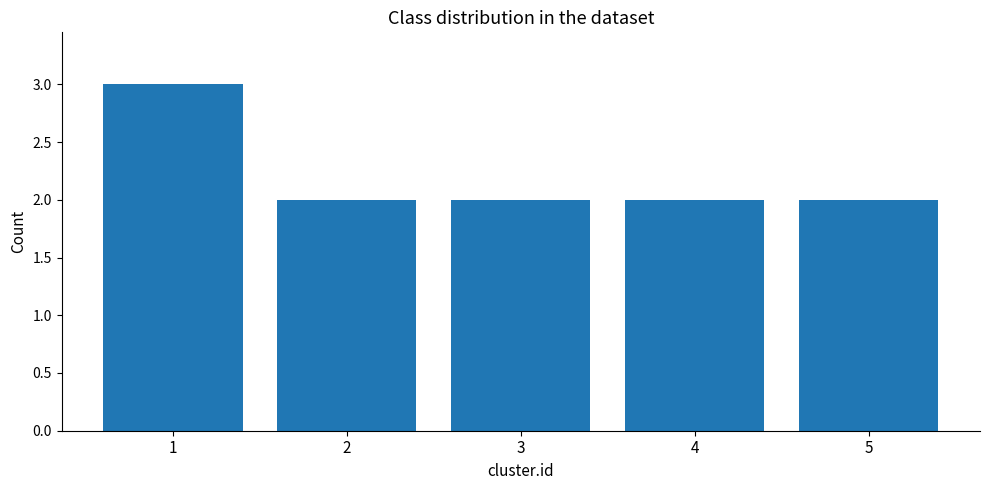

What is the maximum value shown in the chart?

3